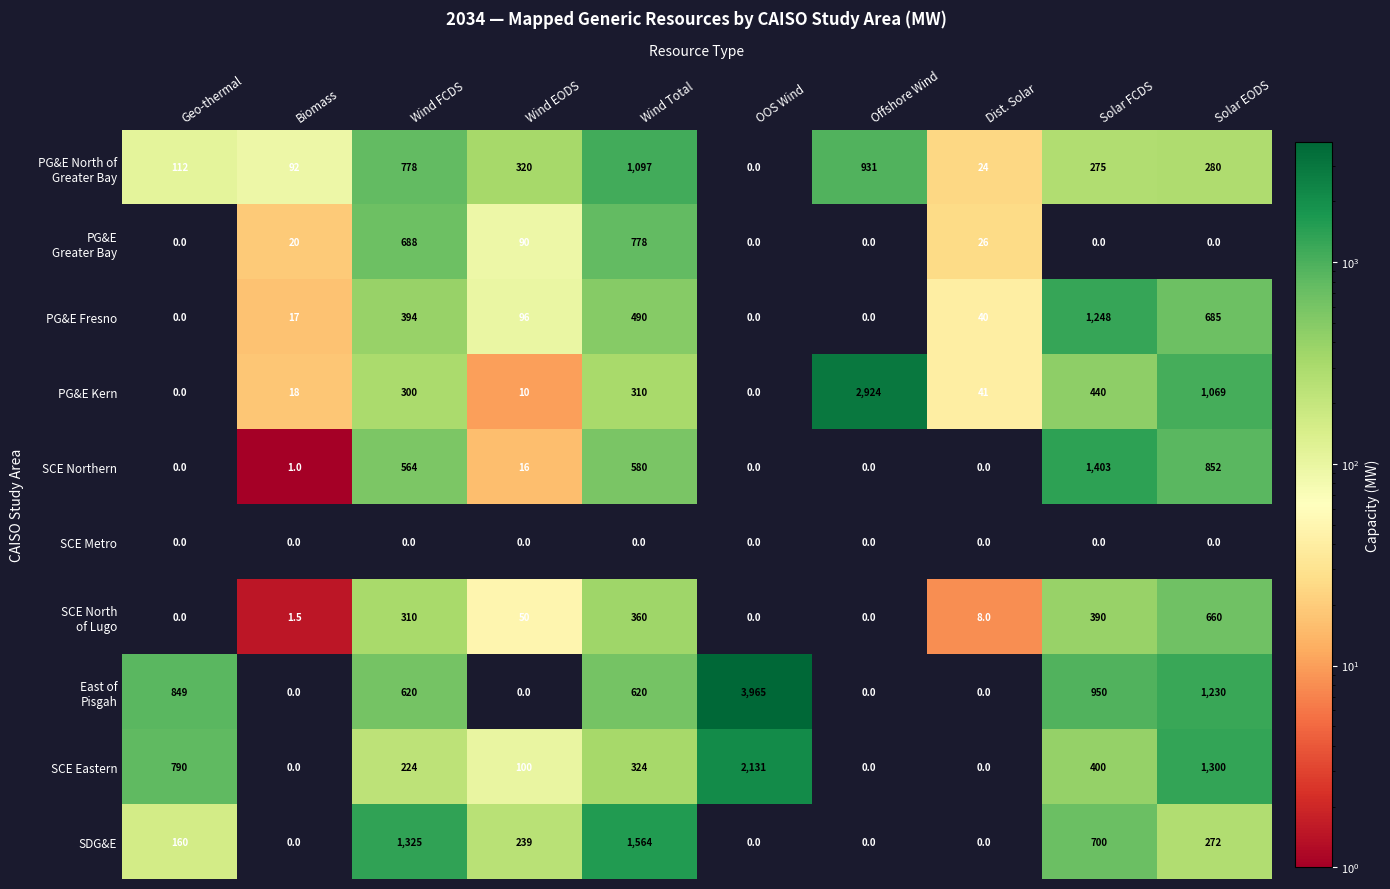

What is the greatest value displayed?

3965.0